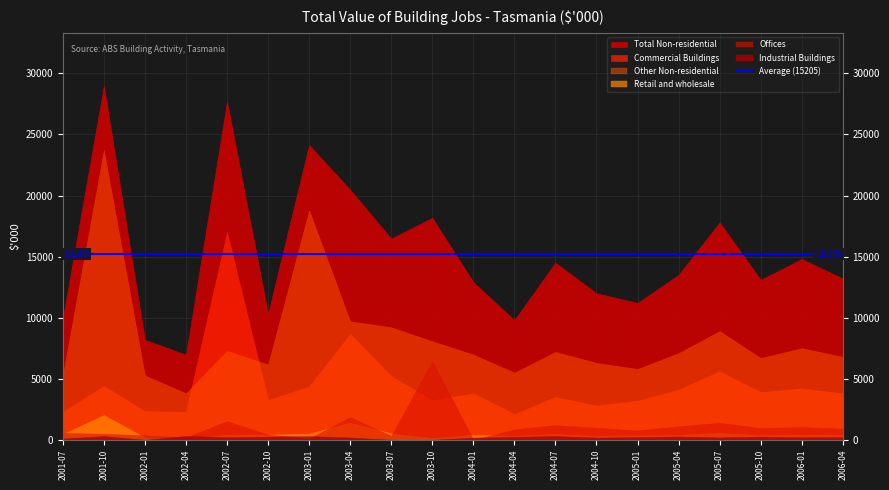

Where does the Total Non-residential series first go above 13500?

2001-10